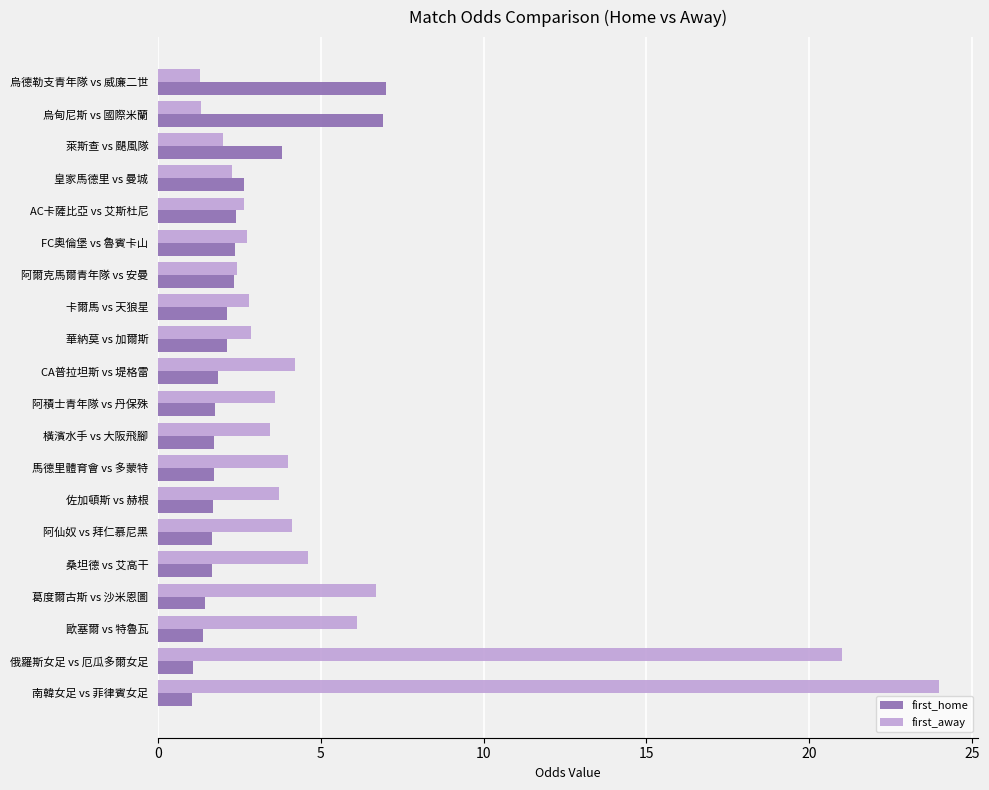

What is the greatest value displayed?

24.0